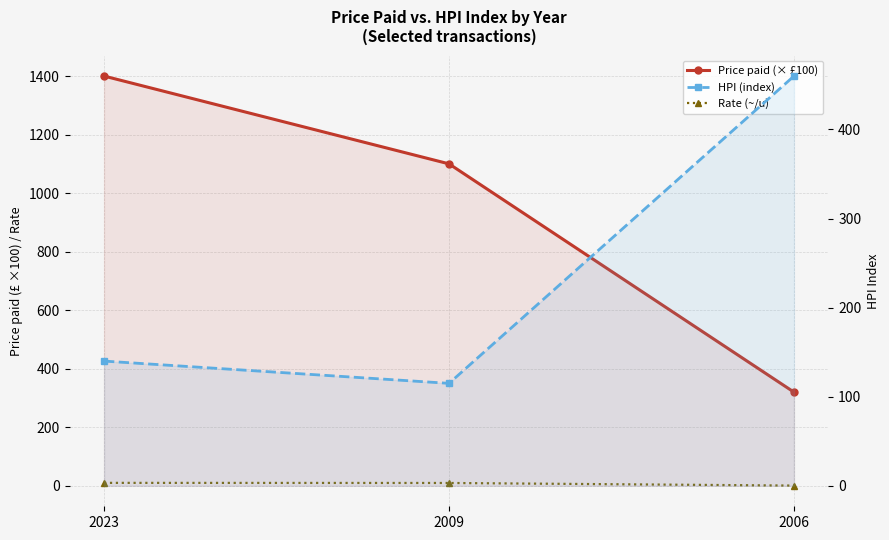

What is the value of the Price paid (× £100) point at the 2nd from the left?

1100.0